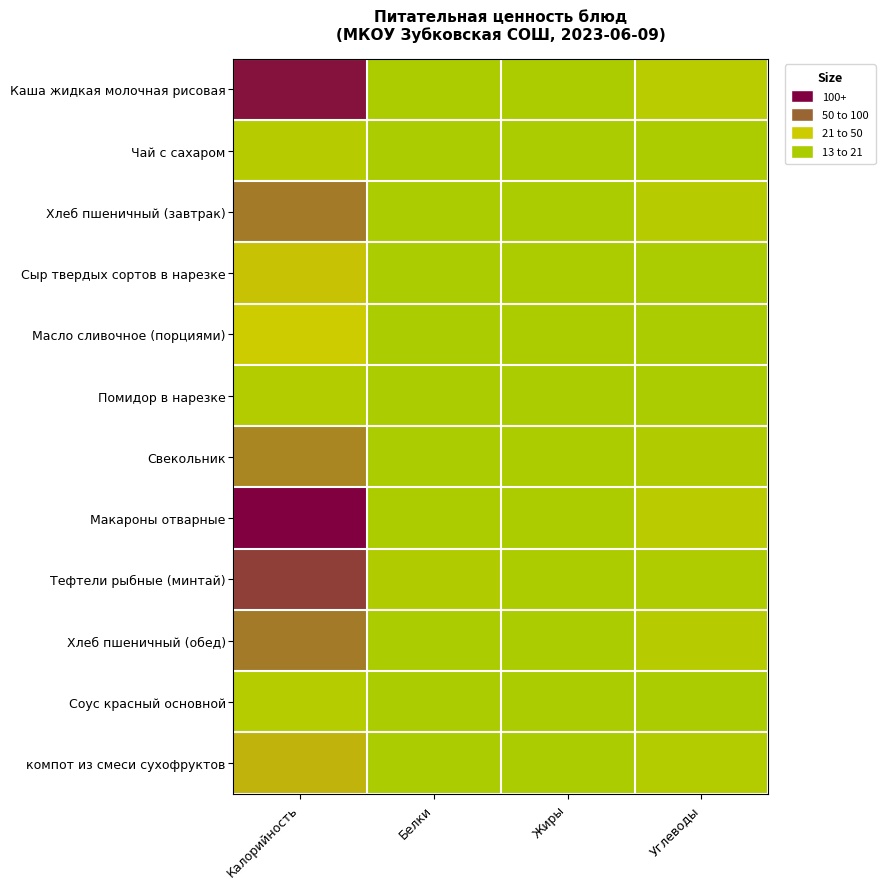

Reading right to left, what are all the values shown in this chart?

Каша жидкая молочная рисовая: Углеводы=28.7	Жиры=5.4	Белки=5.3	Калорийность=184.5
Чай с сахаром: Углеводы=6.4	Жиры=0.0	Белки=0.2	Калорийность=26.8
Хлеб пшеничный (завтрак): Углеводы=24.6	Жиры=0.4	Белки=3.8	Калорийность=117.2
Сыр твердых сортов в нарезке: Углеводы=0.0	Жиры=5.9	Белки=4.6	Калорийность=71.7
Масло сливочное (порциями): Углеводы=0.1	Жиры=7.3	Белки=0.1	Калорийность=66.1
Помидор в нарезке: Углеводы=3.4	Жиры=0.2	Белки=1.0	Калорийность=19.3
Свекольник: Углеводы=13.4	Жиры=5.3	Белки=2.2	Калорийность=110.4
Макароны отварные: Углеводы=32.8	Жиры=4.9	Белки=5.3	Калорийность=196.8
Тефтели рыбные (минтай): Углеводы=11.4	Жиры=7.2	Белки=11.6	Калорийность=156.3
Хлеб пшеничный (обед): Углеводы=24.6	Жиры=0.4	Белки=3.8	Калорийность=117.2
Соус красный основной: Углеводы=2.7	Жиры=0.7	Белки=1.0	Калорийность=21.2
компот из смеси сухофруктов: Углеводы=19.8	Жиры=0.0	Белки=0.5	Калорийность=81.0